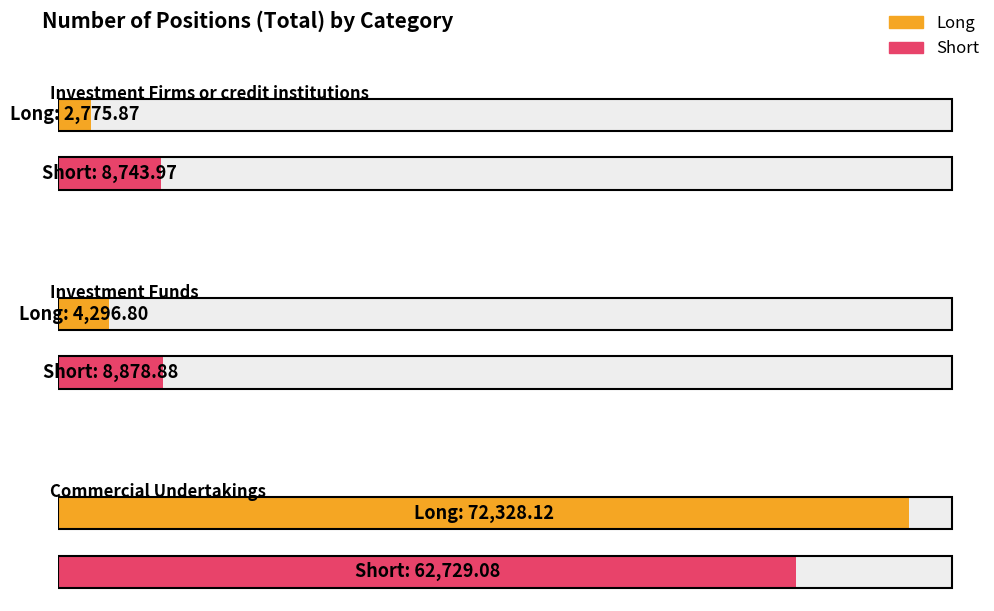

Which category has the highest value in the Short series?

Commercial Undertakings